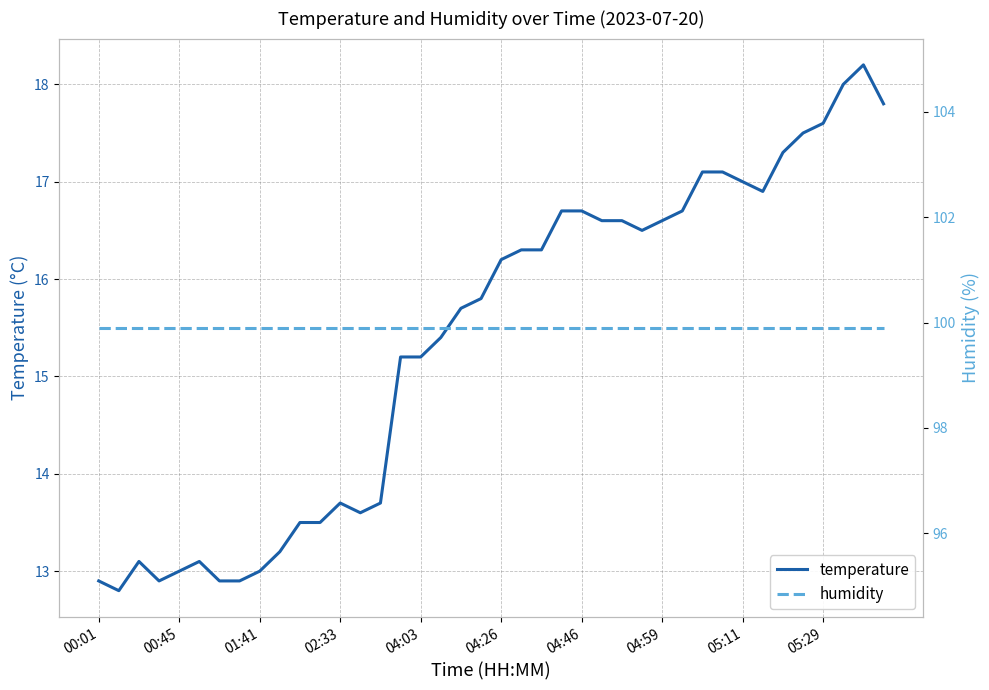

What is the total value across all series at 21?

116.2